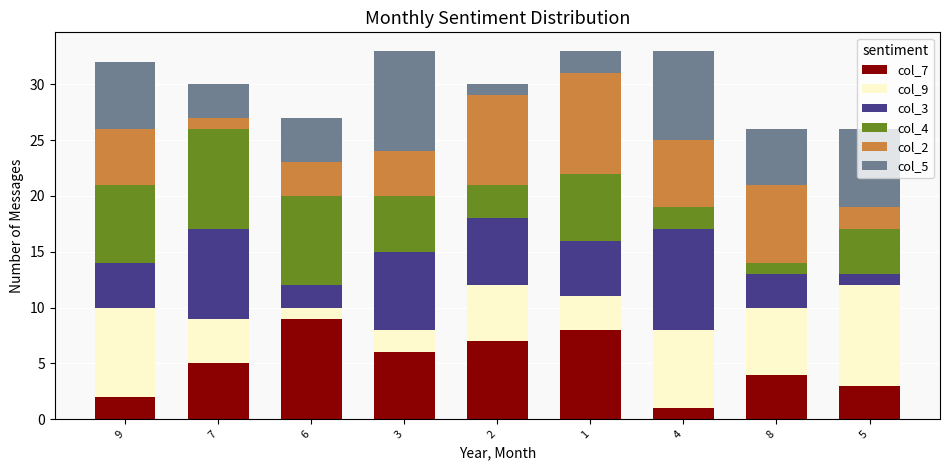

What is the difference between the second highest and minimum values in the col_7 series?

7